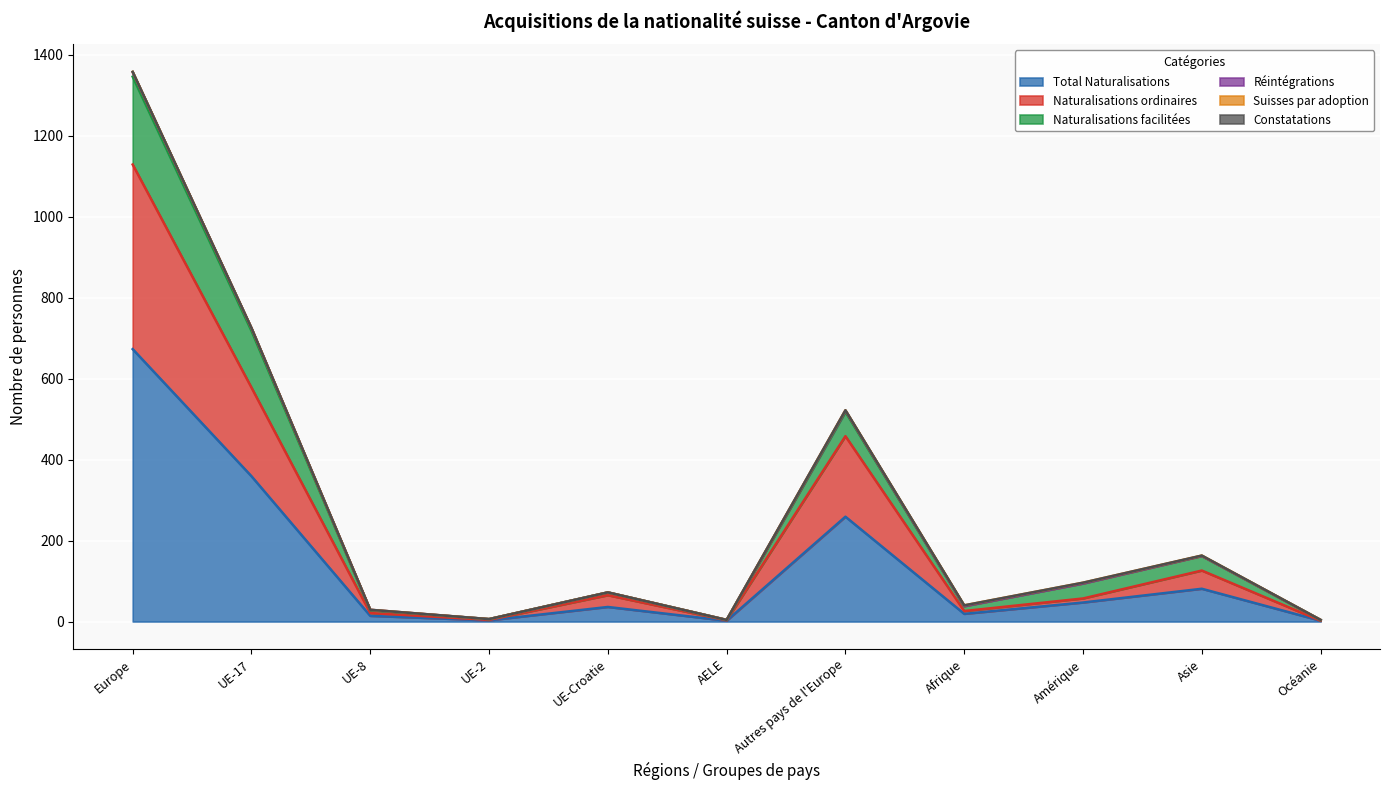

Is it true that Total Naturalisations equals 47 at Amérique?

True